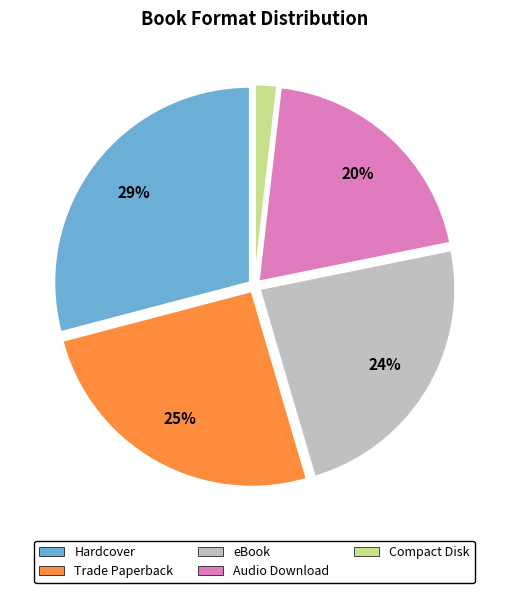

How many segments does this pie chart have?

5